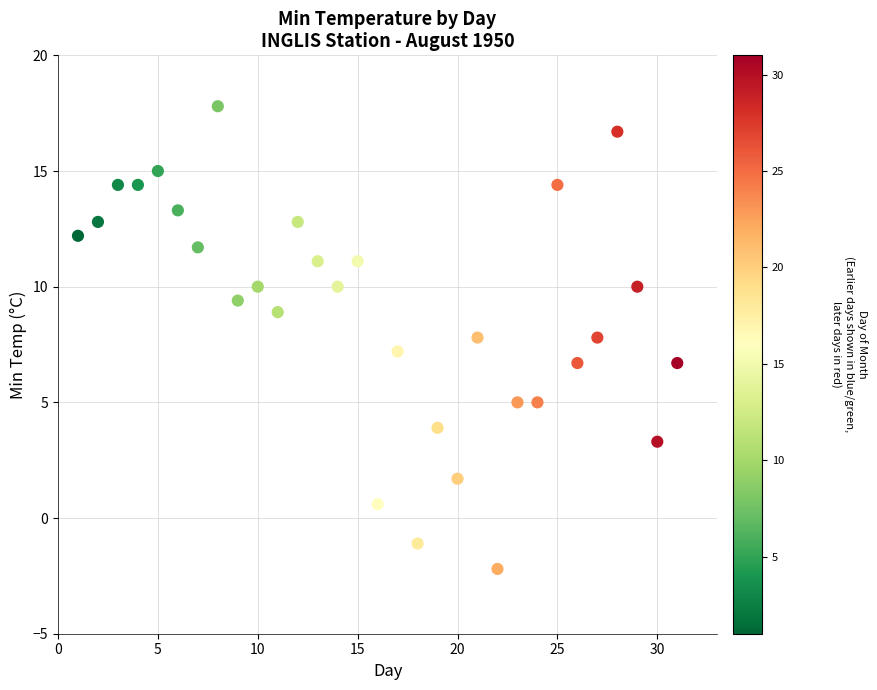

What is the range of Y values (max minus min)?

20.0